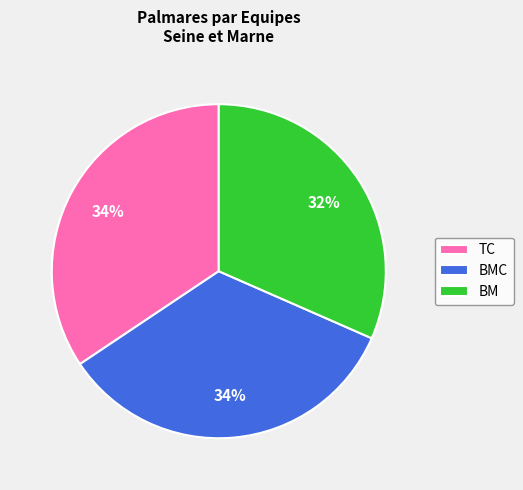

Is there any slice that represents more than half of the pie?

No